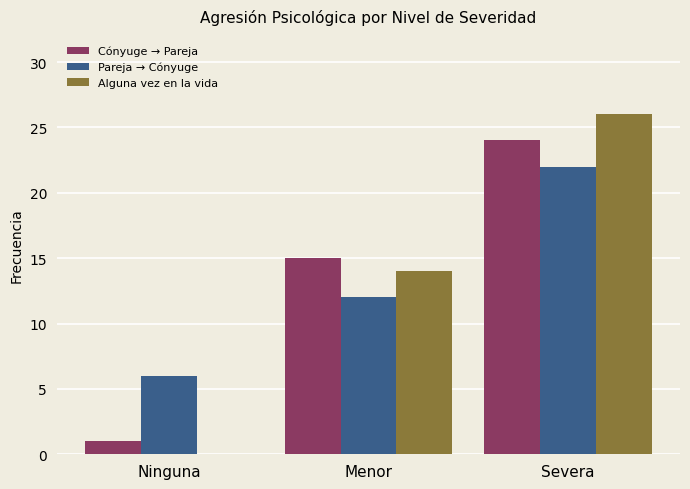

Is the value of Cónyuge → Pareja at Ninguna greater than the value of Alguna vez en la vida at Severa?

No